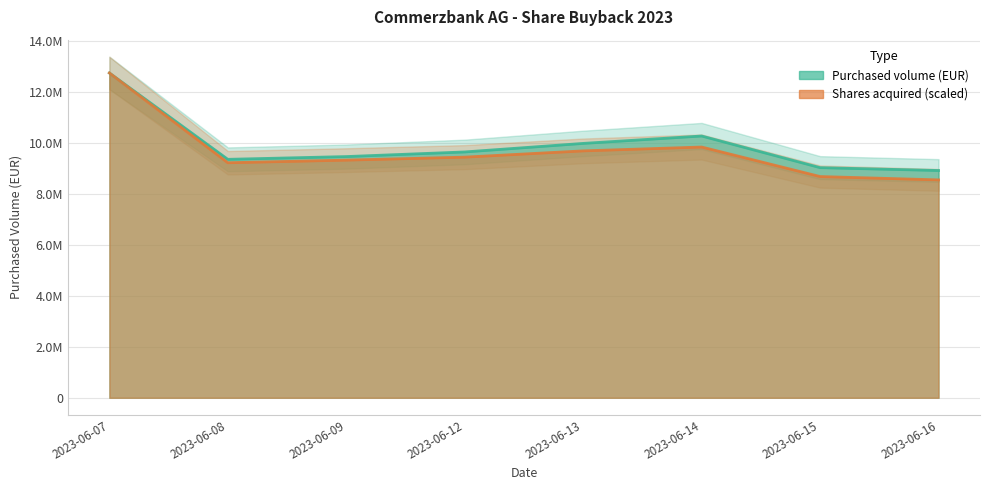

Reading right to left, what are all the values shown in this chart?

Purchased volume (in EUR): 2023-06-16=8910407.8	2023-06-15=9022085.3	2023-06-14=10262848.8	2023-06-13=9972868.9	2023-06-12=9637931.5	2023-06-09=9456818.1	2023-06-08=9348392.0	2023-06-07=12734551.1
Numbers of shares acquired: 2023-06-16=8542311.3	2023-06-15=8673267.6	2023-06-14=9830660.9	2023-06-13=9679923.2	2023-06-12=9434420.3	2023-06-09=9316843.1	2023-06-08=9214214.1	2023-06-07=12734551.1